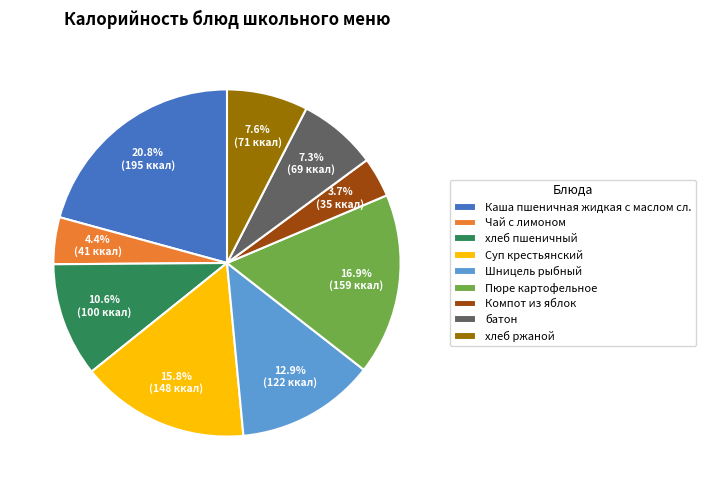

Is there any slice that represents more than half of the pie?

No